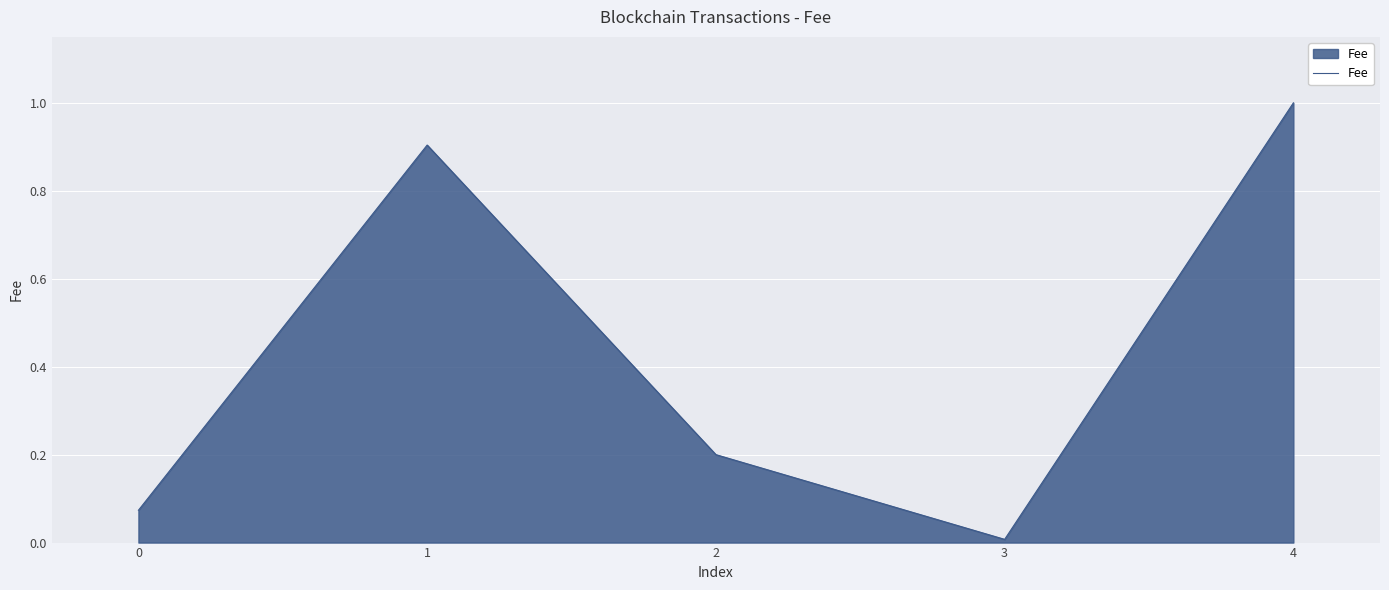

True or false: there are more than 1 points higher than both neighbors.

False